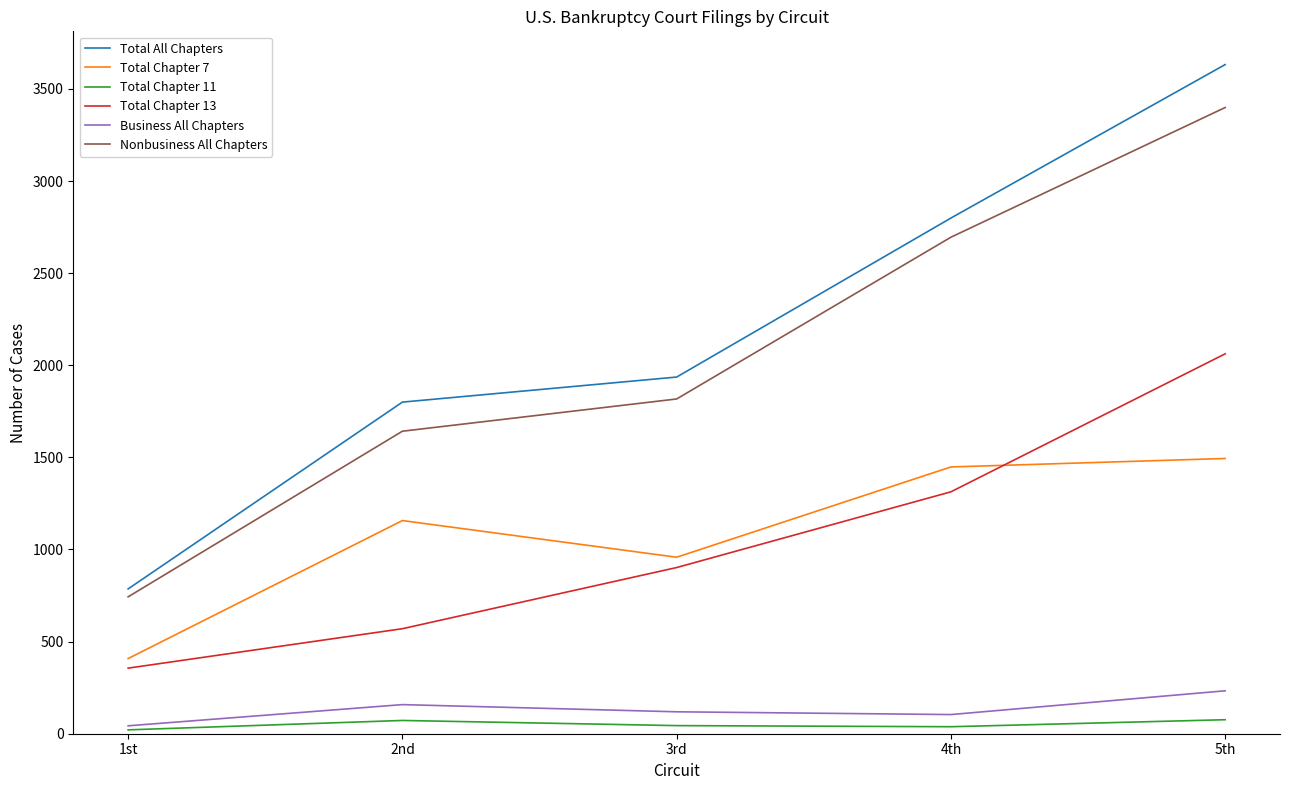

In Total Chapter 11, how many points are lower than both neighbors (excluding endpoints)?

1